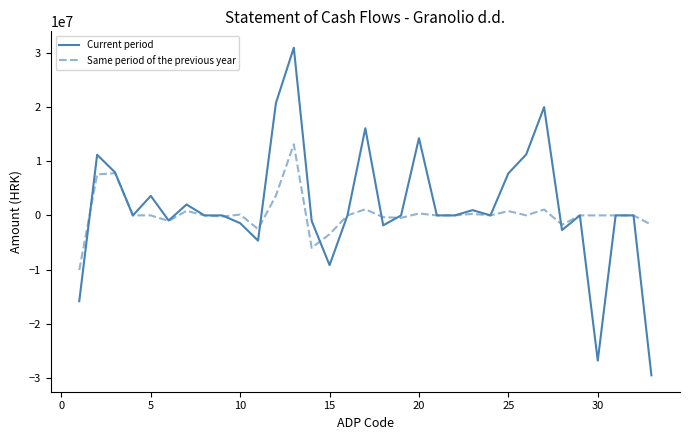

List the series in order of their peak value, lowest first.

Same period of the previous year, Current period